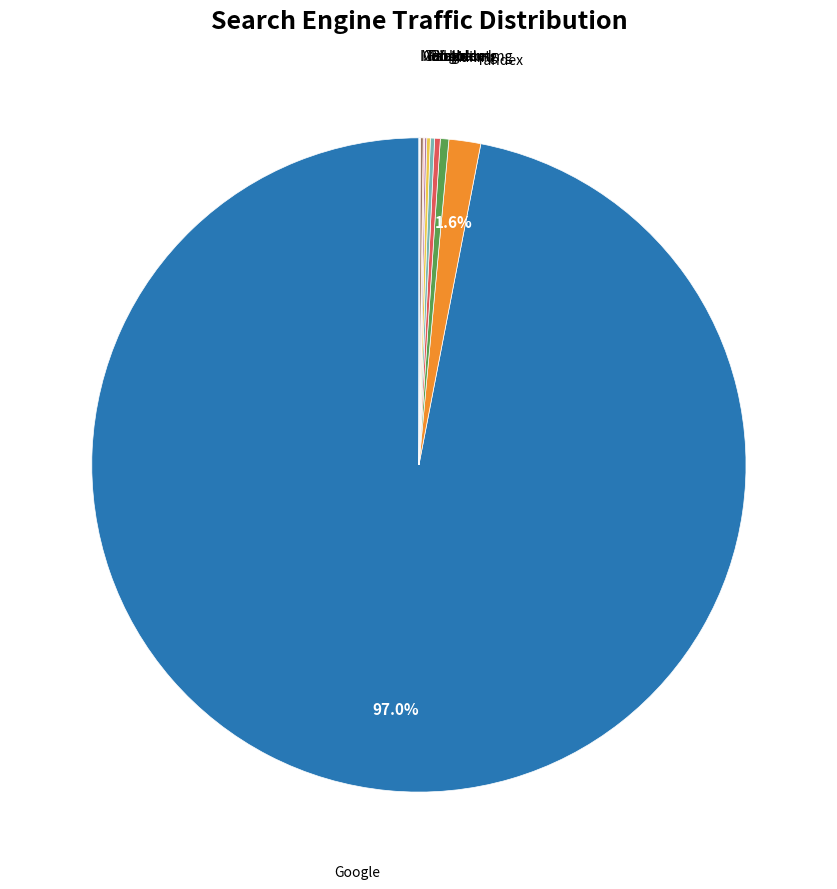

Does any single category account for the majority?

Yes